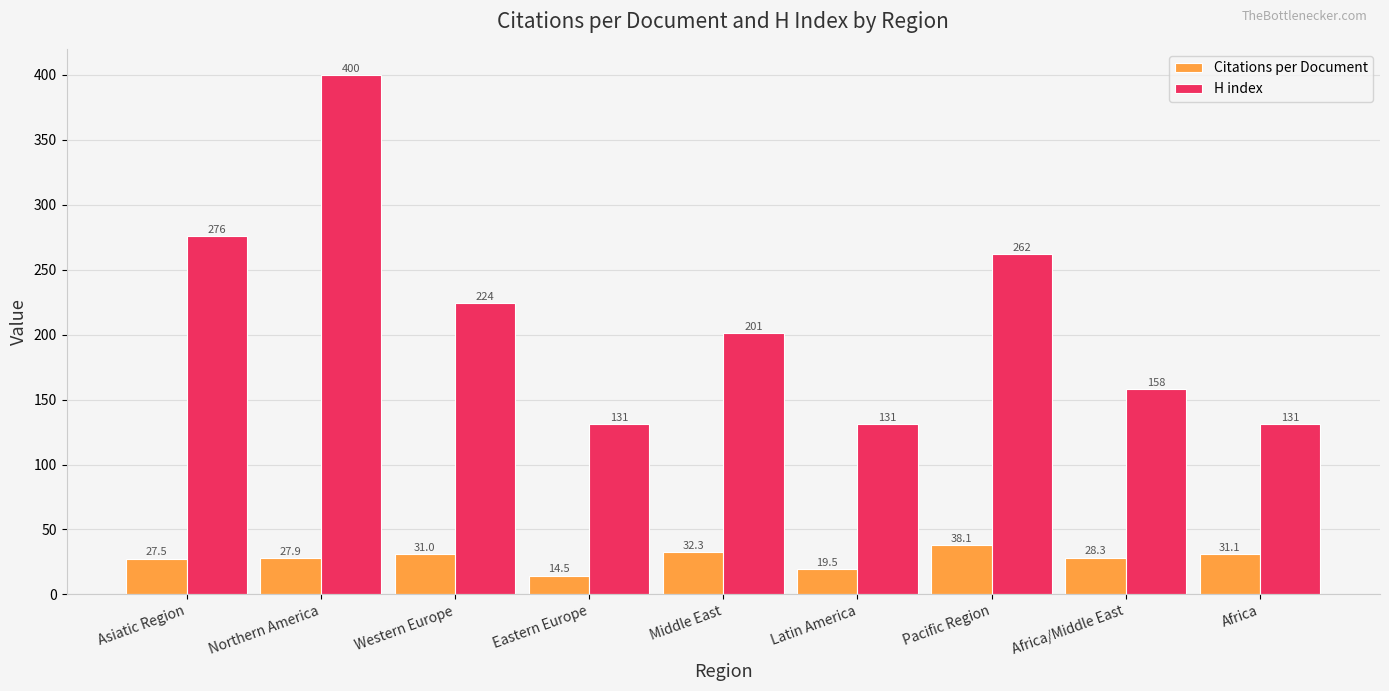

What is the spread (max minus min) of values at Africa/Middle East?

129.7